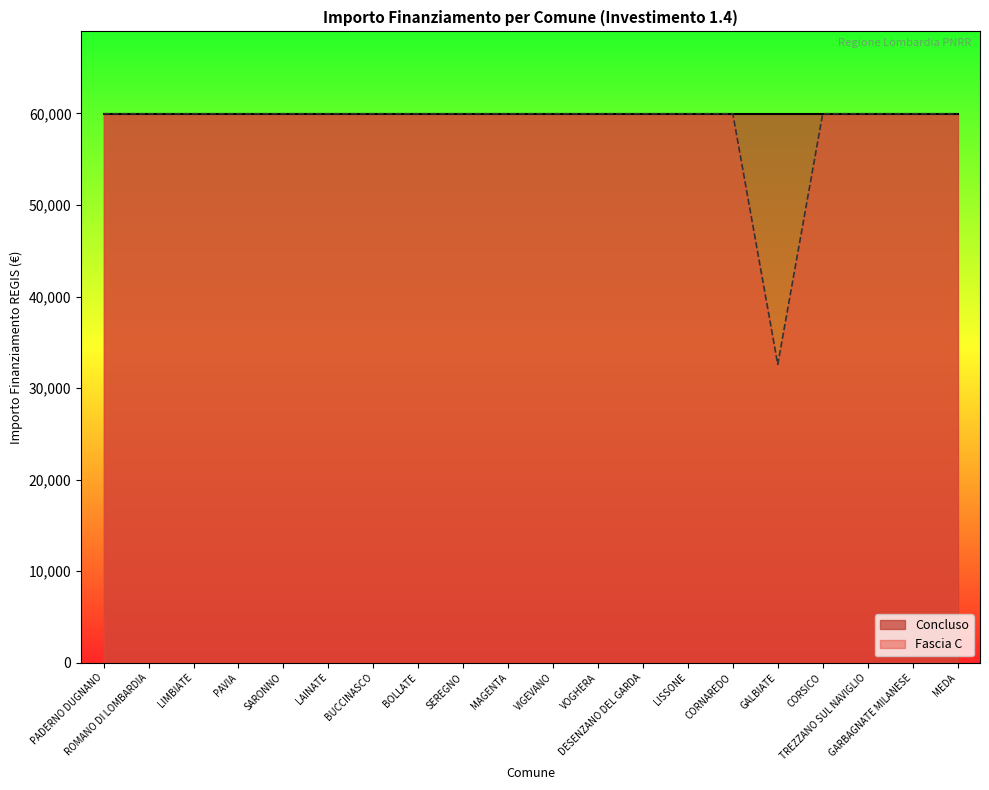

Where is the first local minimum?

GALBIATE